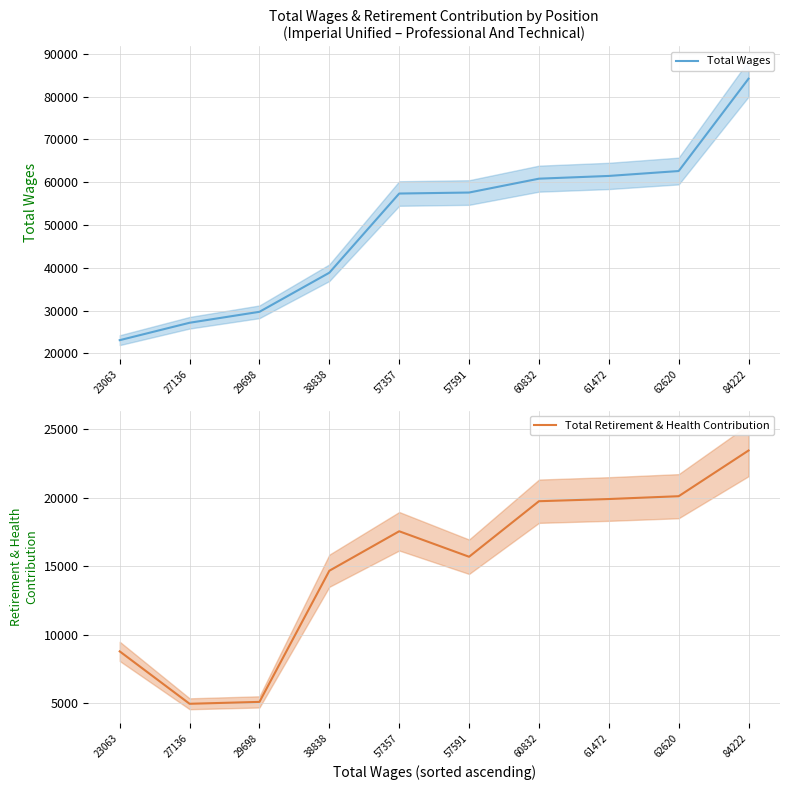

Rank the series at 27136 from lowest to highest value.

Total Retirement & Health Contribution, Total Wages